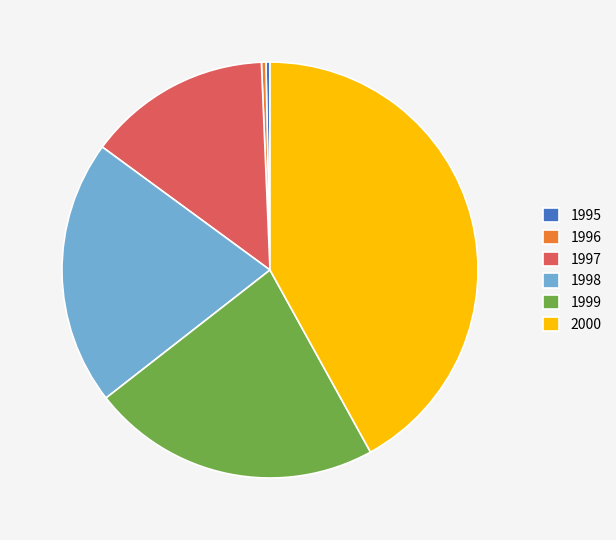

Combined, do 1997 and 1995 account for over 50%?

No